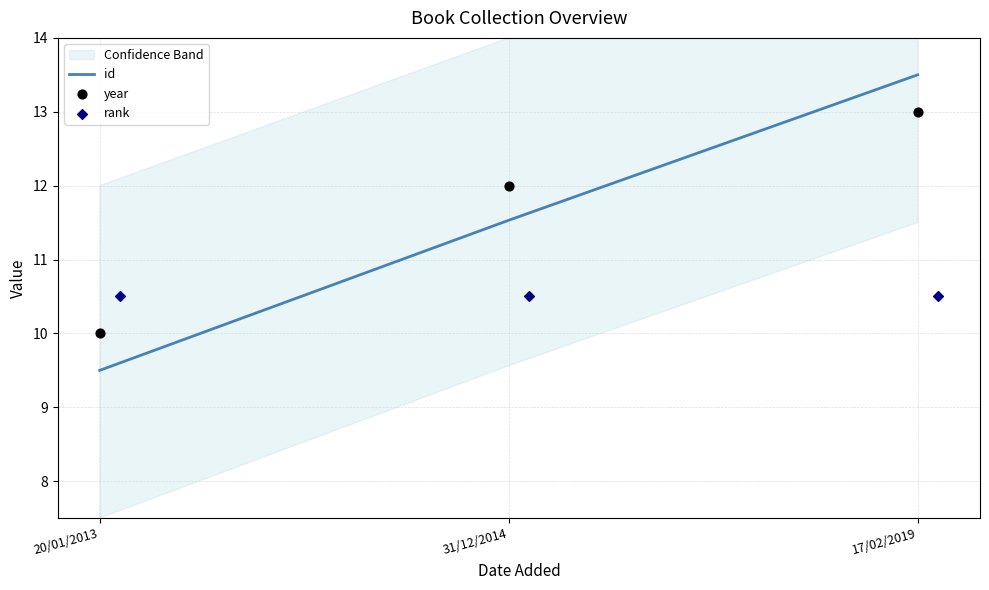

What are all the series names shown in the legend?

id, year, rank